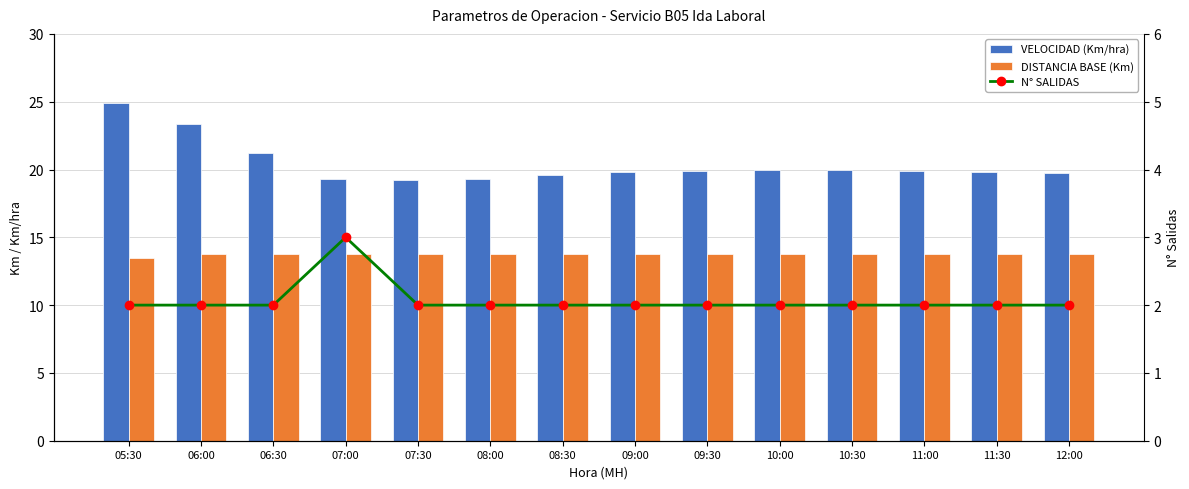

What position from the right is 07:00?

11